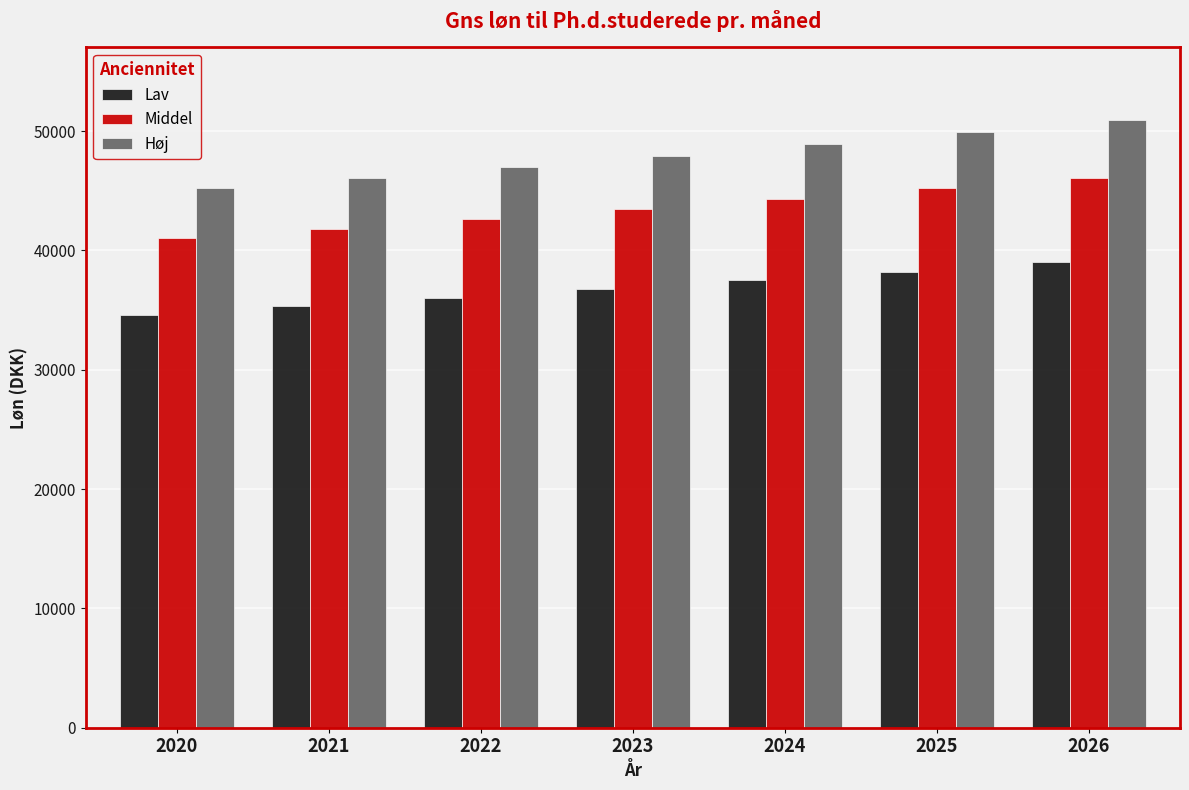

What is the minimum value for Høj?

45200